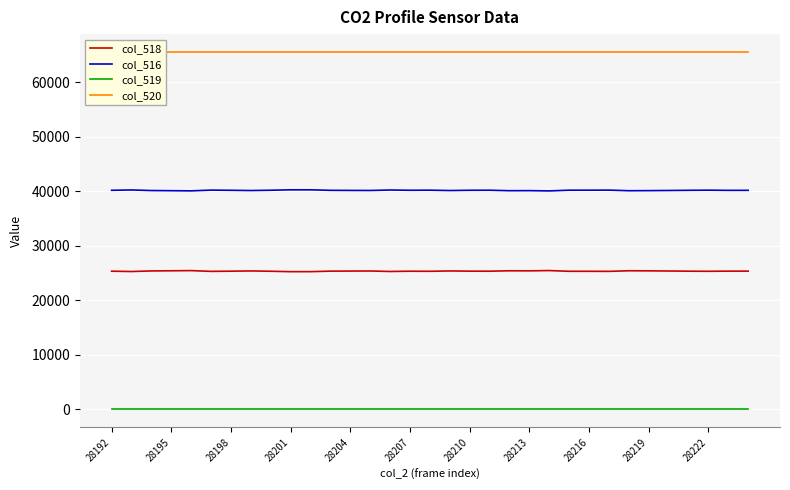

At which category does the chart reach its minimum across all series?

28192